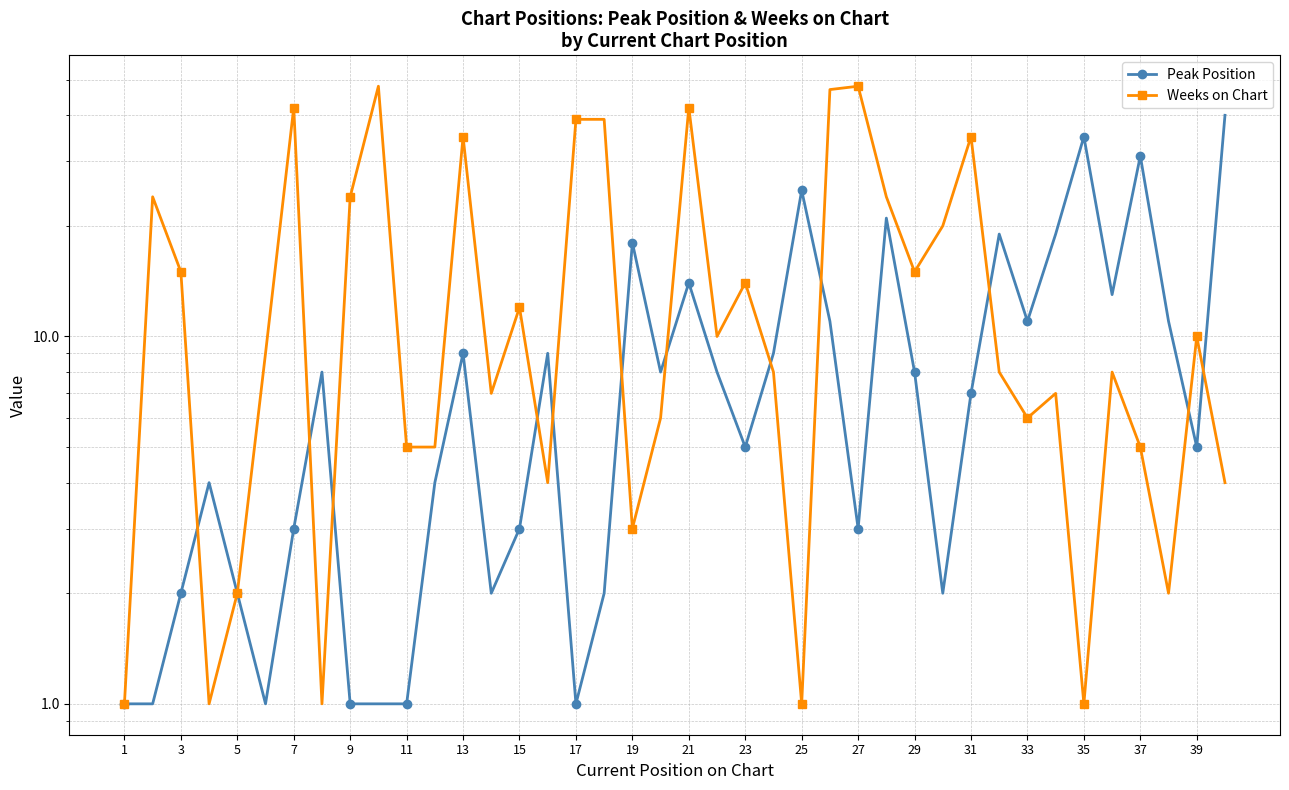

What is the value of the Peak Position point at the 1st from the left?

1